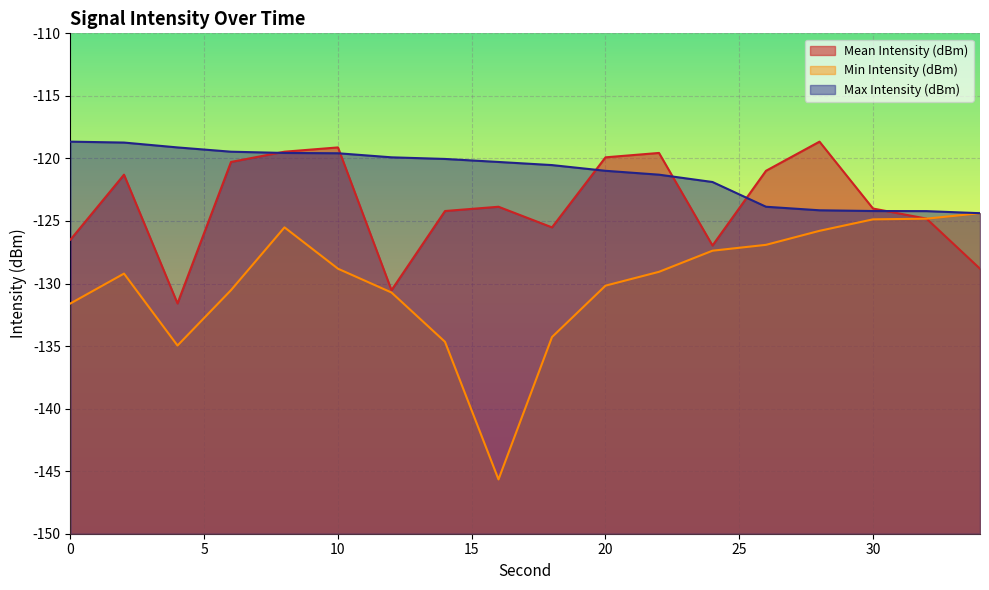

What are all the series names shown in the legend?

Mean Intensity (dBm), Min Intensity (dBm), Max Intensity (dBm)